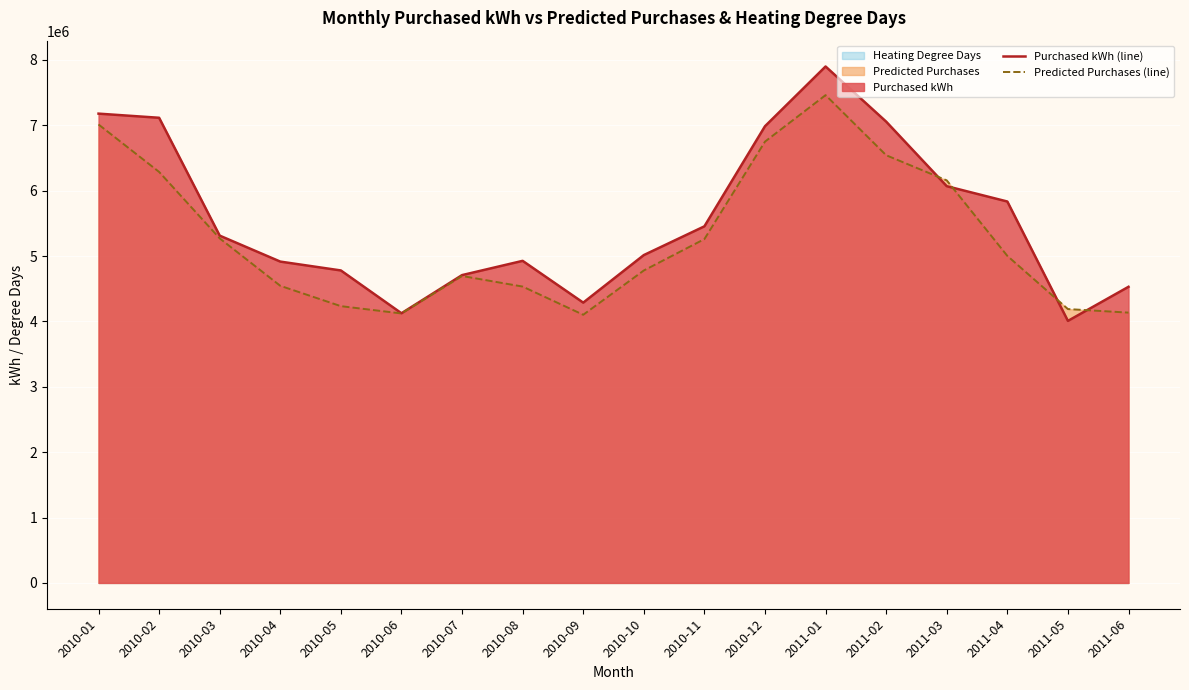

True or false: Predicted Purchases (line) has a value of 4101399.2 at 2010-09.

True